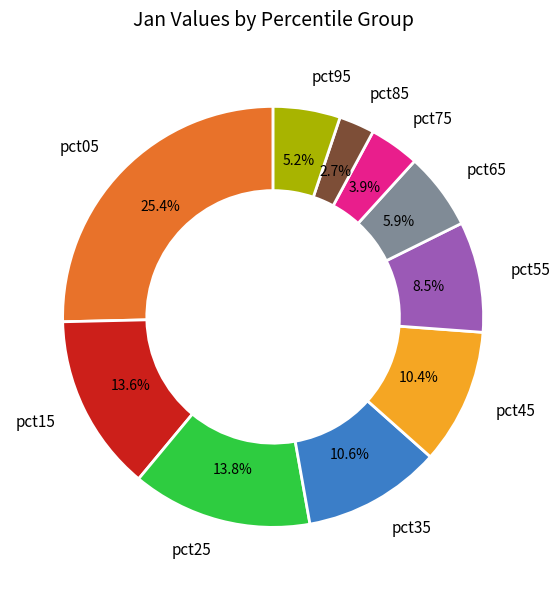

To the nearest percent, what percentage of the pie is pct05?

25%